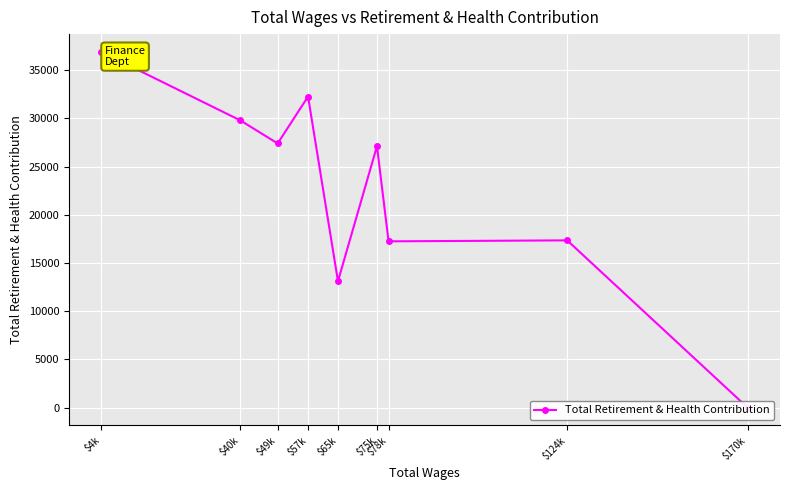

True or false: the data shows 42576 at $75k.

False